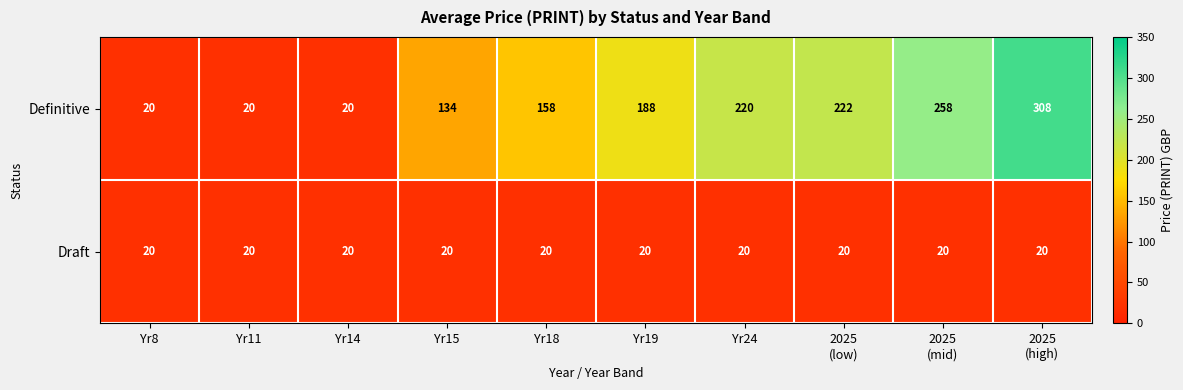

Reading right to left, list all the values displayed in this chart.

Definitive: 308	258	222	220	188	158	134	20	20	20
Draft: 20	20	20	20	20	20	20	20	20	20